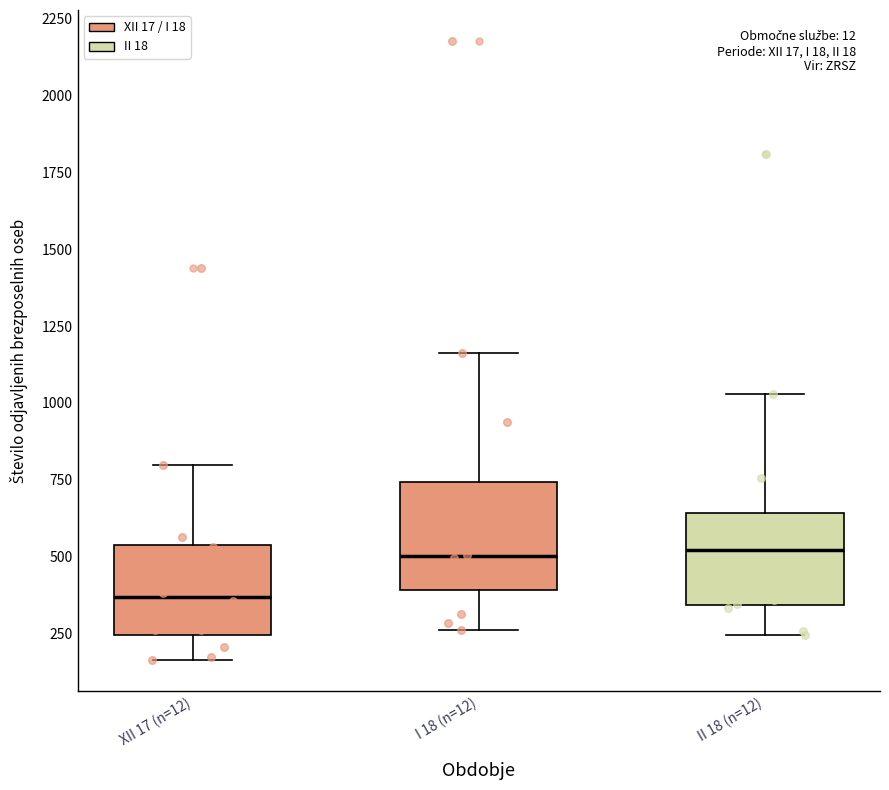

Which box's median line is the lowest?

XII 17 (n=12)